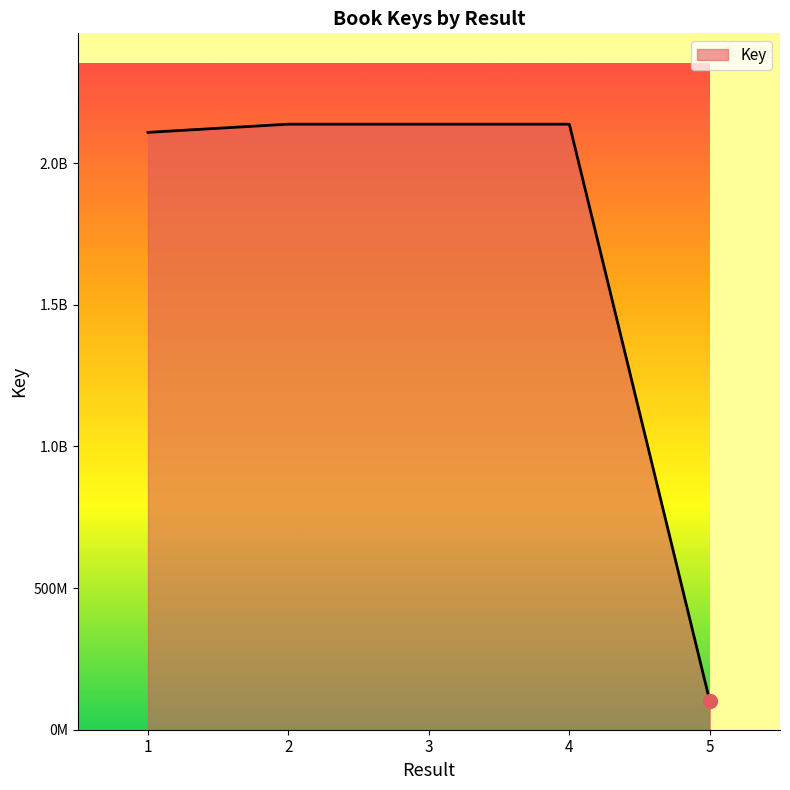

Reading left to right, list all the values displayed in this chart.

1=2108787538	2=2137678654	3=2137670758	4=2137658655	5=101144174